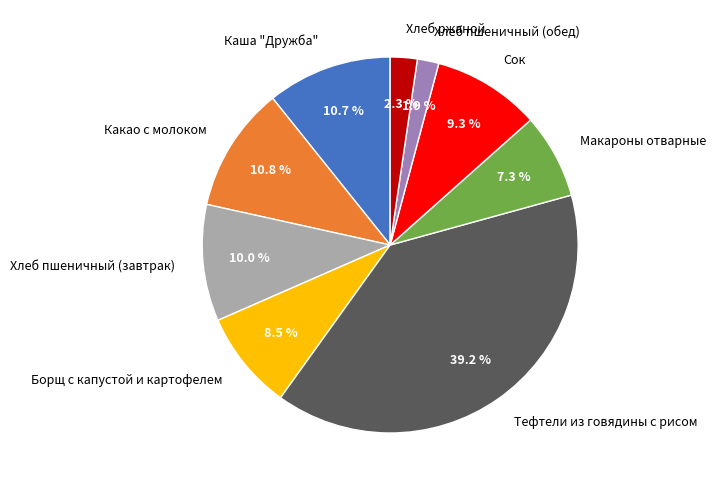

How much of the chart is everything except Тефтели из говядины с рисом?

60.8%